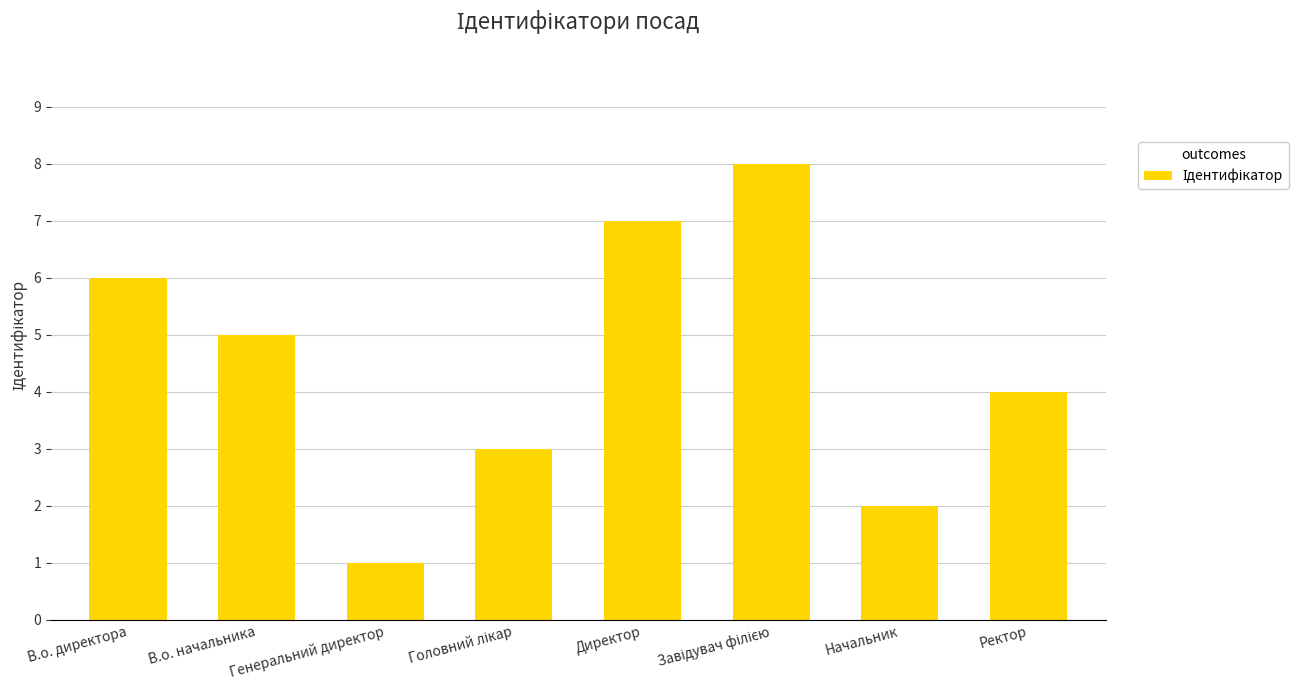

What is the difference between the maximum and minimum values?

7